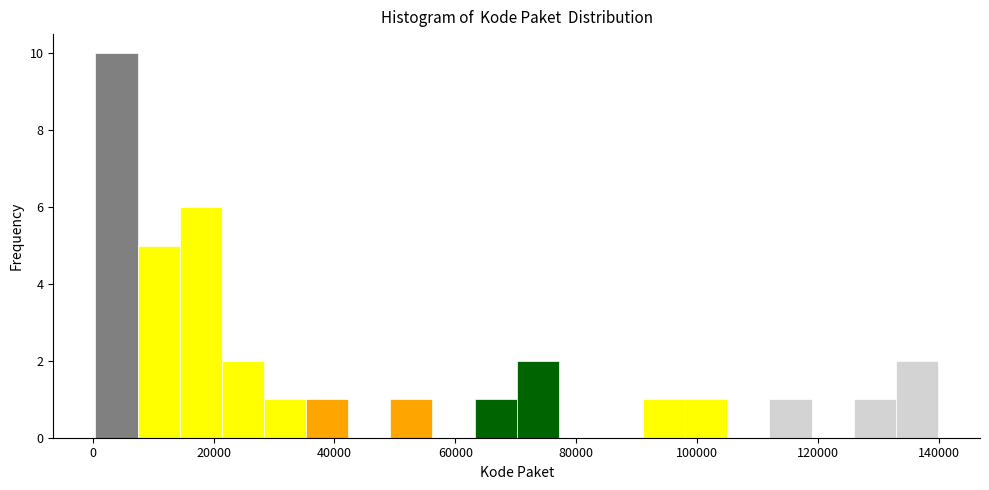

Read against the x-axis, roughly where is the centre of the tallest bar?

4000